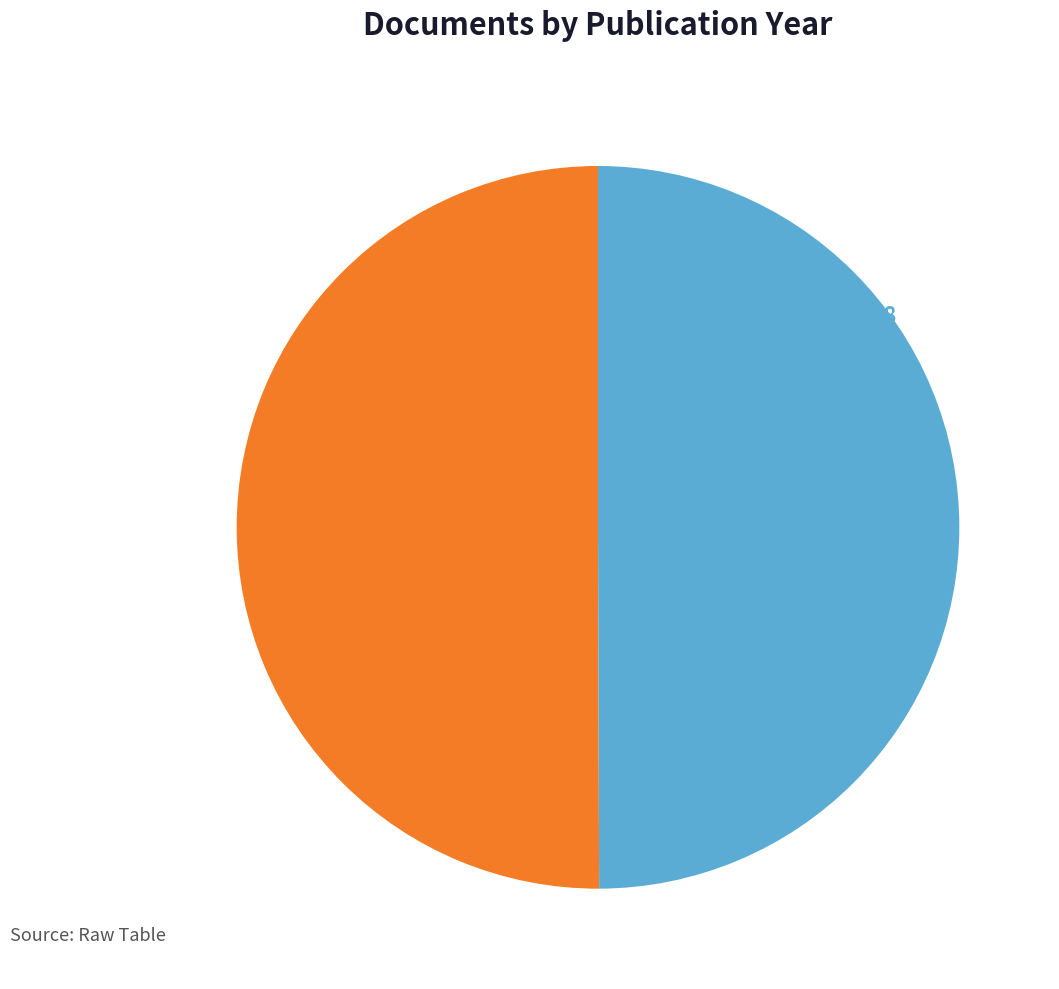

True or false: OPUS4-60414 accounts for 50% of the total.

True